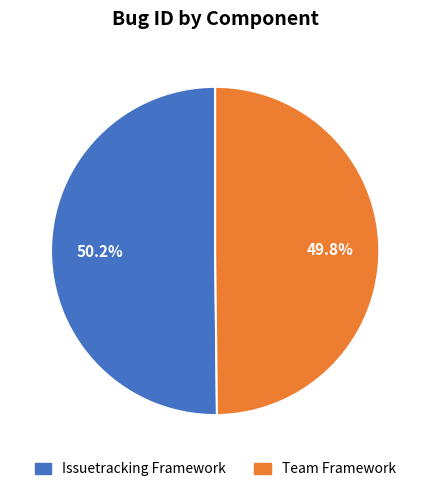

True or false: Issuetracking Framework accounts for 50% of the total.

True